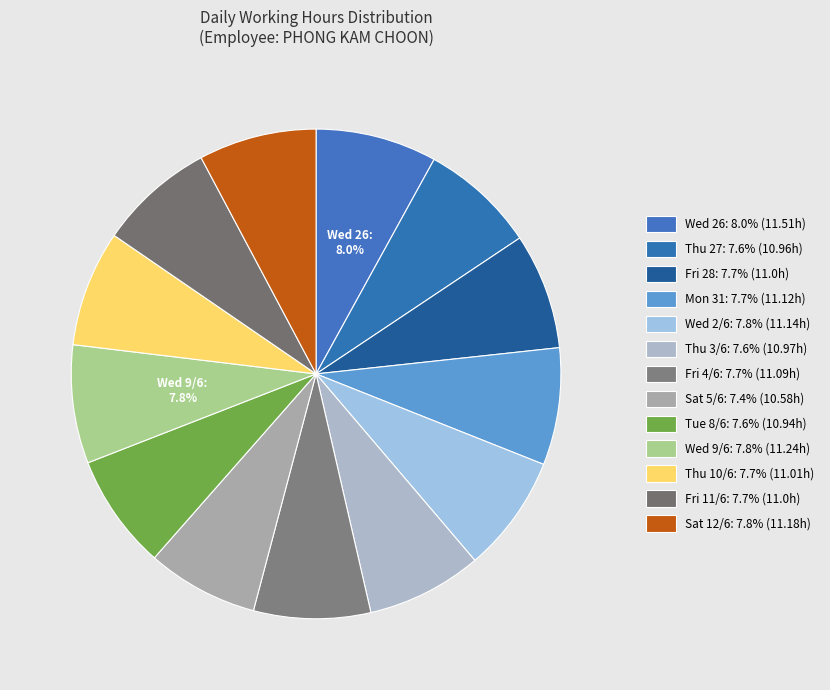

What is the ratio of the value at Mon 31 to the value at Fri 11/6?

1.0